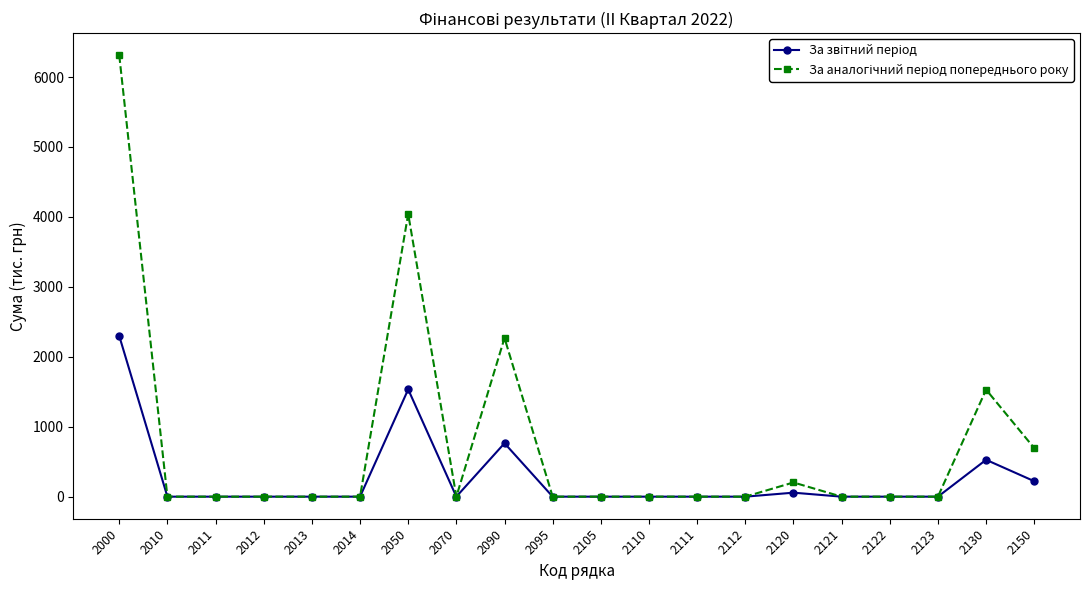

What is the difference between the highest and lowest values at 2090?

1505